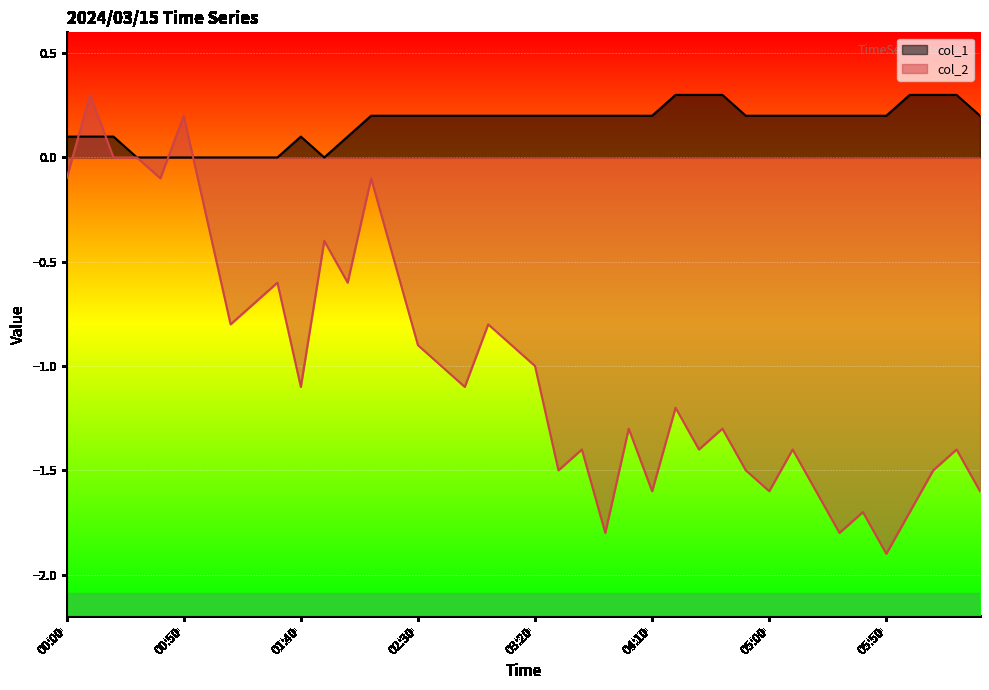

Reading left to right, extract all data points from this chart.

col_1: 00:00=0.1	00:10=0.1	00:20=0.1	00:30=0.0	00:40=0.0	00:50=0.0	01:00=0.0	01:10=0.0	01:20=0.0	01:30=0.0	01:40=0.1	01:50=0.0	02:00=0.1	02:10=0.2	02:20=0.2	02:30=0.2	02:40=0.2	02:50=0.2	03:00=0.2	03:10=0.2	03:20=0.2	03:30=0.2	03:40=0.2	03:50=0.2	04:00=0.2	04:10=0.2	04:20=0.3	04:30=0.3	04:40=0.3	04:50=0.2	05:00=0.2	05:10=0.2	05:20=0.2	05:30=0.2	05:40=0.2	05:50=0.2	06:00=0.3	06:10=0.3	06:20=0.3	06:30=0.2
col_2: 00:00=-0.1	00:10=0.3	00:20=-0.0	00:30=-0.0	00:40=-0.1	00:50=0.2	01:00=-0.3	01:10=-0.8	01:20=-0.7	01:30=-0.6	01:40=-1.1	01:50=-0.4	02:00=-0.6	02:10=-0.1	02:20=-0.5	02:30=-0.9	02:40=-1.0	02:50=-1.1	03:00=-0.8	03:10=-0.9	03:20=-1.0	03:30=-1.5	03:40=-1.4	03:50=-1.8	04:00=-1.3	04:10=-1.6	04:20=-1.2	04:30=-1.4	04:40=-1.3	04:50=-1.5	05:00=-1.6	05:10=-1.4	05:20=-1.6	05:30=-1.8	05:40=-1.7	05:50=-1.9	06:00=-1.7	06:10=-1.5	06:20=-1.4	06:30=-1.6